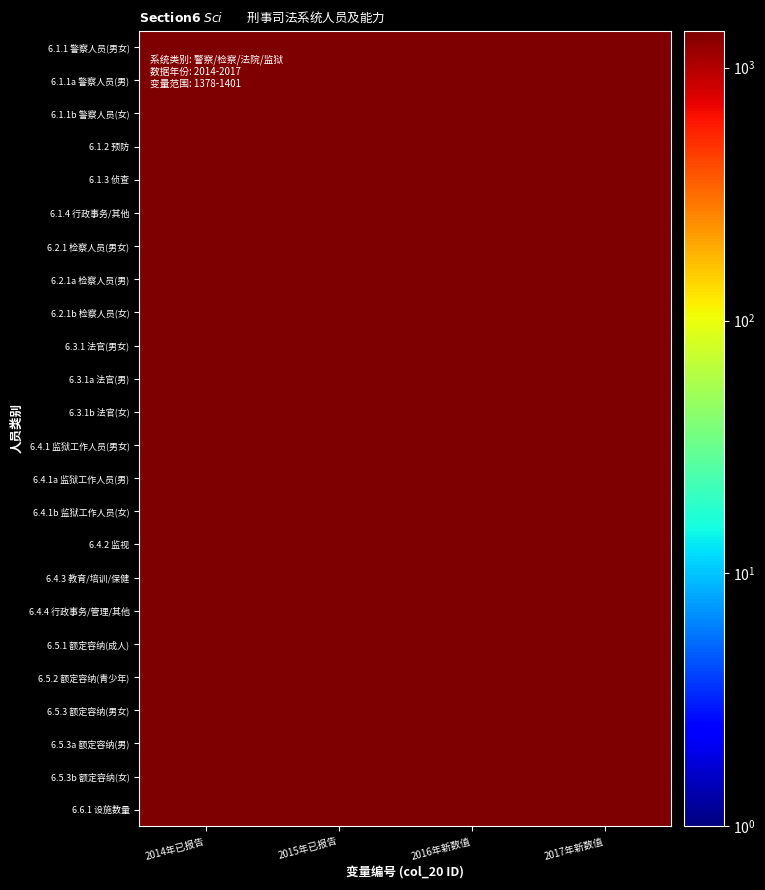

Reading left to right, transcribe all the data shown in this chart.

6.1.1 警察人员(男女): 2014年已报告=1377.2	2015年已报告=1378.0	2016年新数值=1378.4	2017年新数值=1378.8
6.1.1a 警察人员(男): 2014年已报告=1378.0	2015年已报告=1378.5	2016年新数值=1379.0	2017年新数值=1380.0
6.1.1b 警察人员(女): 2014年已报告=1379.3	2015年已报告=1379.9	2016年新数值=1380.0	2017年新数值=1381.0
6.1.2 预防: 2014年已报告=1380.4	2015年已报告=1380.6	2016年新数值=1381.1	2017年新数值=1381.6
6.1.3 侦查: 2014年已报告=1381.1	2015年已报告=1381.8	2016年新数值=1382.2	2017年新数值=1382.6
6.1.4 行政事务/其他: 2014年已报告=1382.3	2015年已报告=1382.5	2016年新数值=1383.1	2017年新数值=1383.7
6.2.1 检察人员(男女): 2014年已报告=1383.2	2015年已报告=1383.9	2016年新数值=1384.1	2017年新数值=1384.8
6.2.1a 检察人员(男): 2014年已报告=1384.3	2015年已报告=1384.5	2016年新数值=1385.3	2017年新数值=1385.6
6.2.1b 检察人员(女): 2014年已报告=1385.0	2015年已报告=1386.0	2016年新数值=1386.5	2017年新数值=1386.9
6.3.1 法官(男女): 2014年已报告=1386.1	2015年已报告=1386.5	2016年新数值=1387.4	2017年新数值=1387.7
6.3.1a 法官(男): 2014年已报告=1387.0	2015年已报告=1387.7	2016年新数值=1388.0	2017年新数值=1389.0
6.3.1b 法官(女): 2014年已报告=1388.1	2015年已报告=1388.8	2016年新数值=1389.1	2017年新数值=1389.8
6.4.1 监狱工作人员(男女): 2014年已报告=1389.3	2015年已报告=1389.6	2016年新数值=1390.5	2017年新数值=1390.9
6.4.1a 监狱工作人员(男): 2014年已报告=1390.5	2015年已报告=1391.0	2016年新数值=1391.3	2017年新数值=1392.0
6.4.1b 监狱工作人员(女): 2014年已报告=1391.0	2015年已报告=1391.6	2016年新数值=1392.0	2017年新数值=1392.6
6.4.2 监视: 2014年已报告=1392.2	2015年已报告=1392.6	2016年新数值=1393.4	2017年新数值=1393.7
6.4.3 教育/培训/保健: 2014年已报告=1393.1	2015年已报告=1393.8	2016年新数值=1394.0	2017年新数值=1394.9
6.4.4 行政事务/管理/其他: 2014年已报告=1394.0	2015年已报告=1395.0	2016年新数值=1395.4	2017年新数值=1395.6
6.5.1 额定容纳(成人): 2014年已报告=1395.0	2015年已报告=1395.9	2016年新数值=1396.4	2017年新数值=1396.9
6.5.2 额定容纳(青少年): 2014年已报告=1396.4	2015年已报告=1396.5	2016年新数值=1397.2	2017年新数值=1397.5
6.5.3 额定容纳(男女): 2014年已报告=1397.5	2015年已报告=1397.8	2016年新数值=1398.1	2017年新数值=1398.5
6.5.3a 额定容纳(男): 2014年已报告=1398.1	2015年已报告=1398.6	2016年新数值=1399.4	2017年新数值=1399.8
6.5.3b 额定容纳(女): 2014年已报告=1399.5	2015年已报告=1399.7	2016年新数值=1400.0	2017年新数值=1400.9
6.6.1 设施数量: 2014年已报告=1400.4	2015年已报告=1400.8	2016年新数值=1401.4	2017年新数值=1401.7